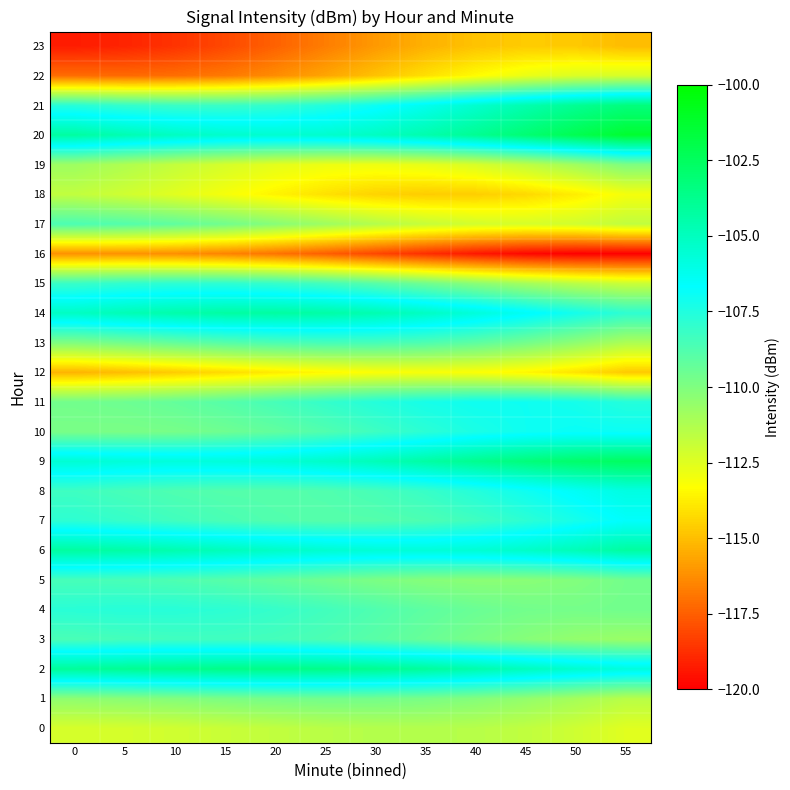

Between 55 and 50, which is larger?

50